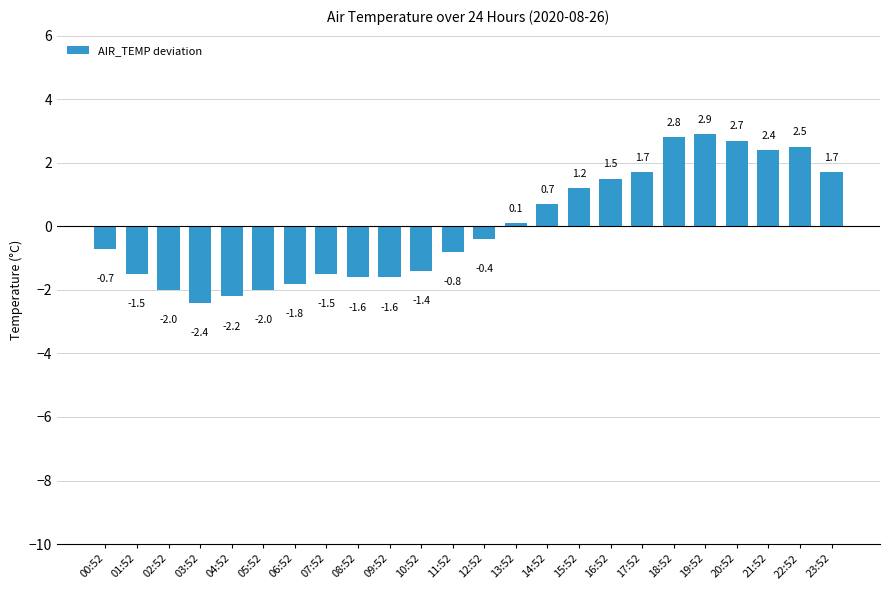

What is the label of the 14th bar from the right?

10:52